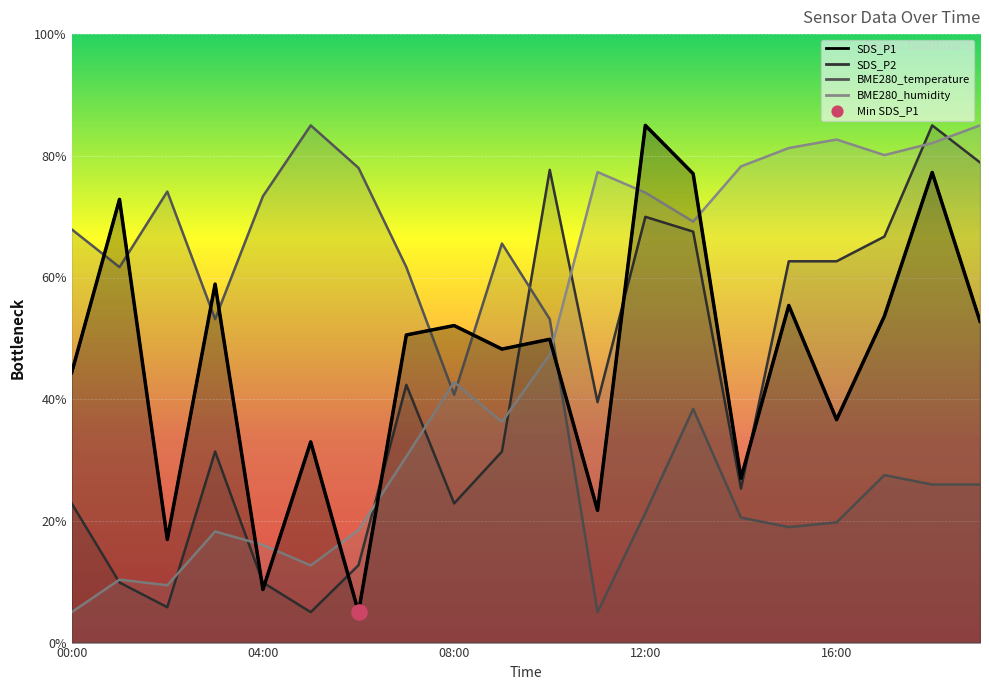

Between 12 and 12:00, which is larger?

12